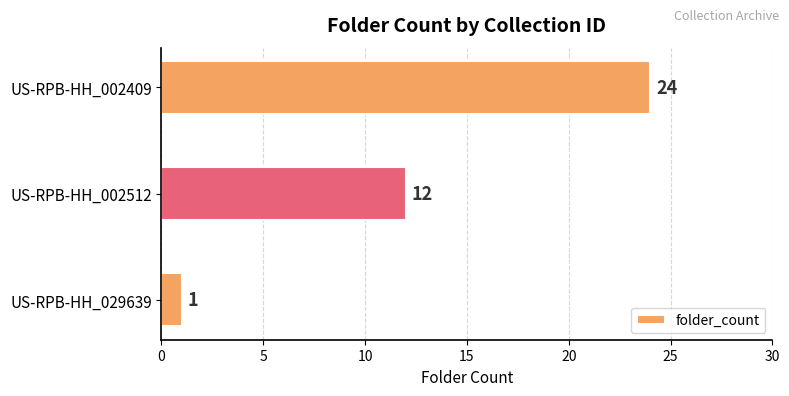

True or false: the data shows 8 at US-RPB-HH_002512.

False